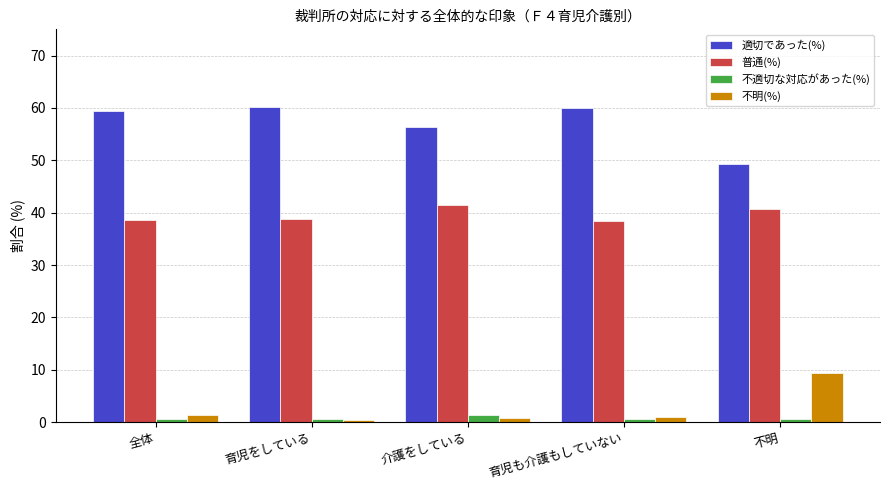

What is the average value of the 不明(%) series?

2.6